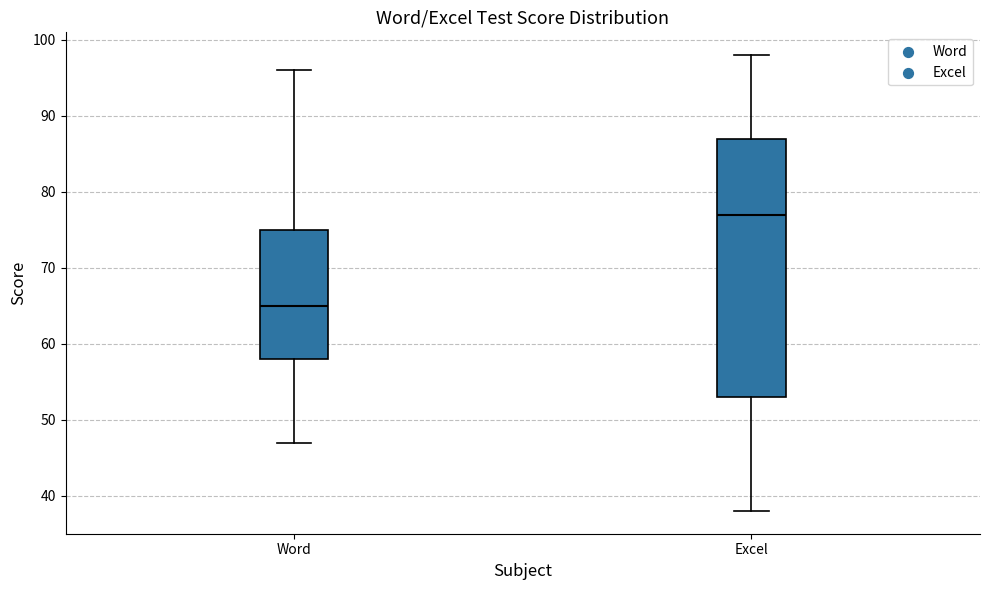

Which box's median line is the lowest?

Word